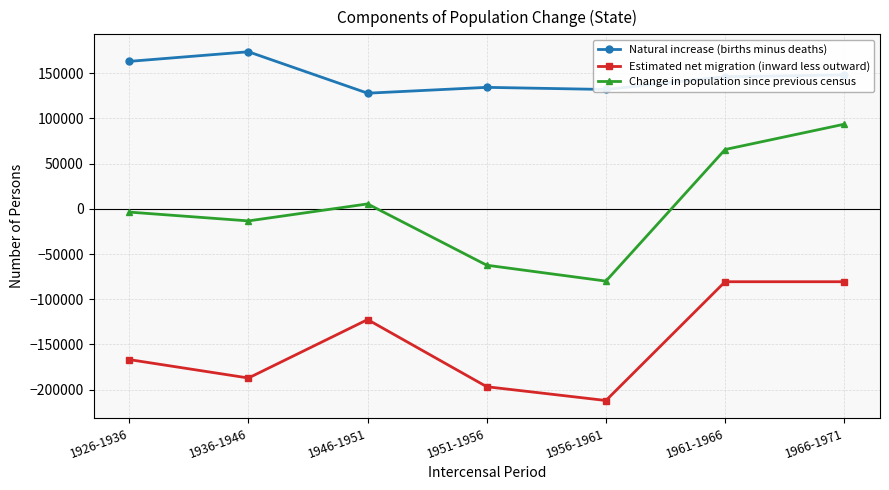

Rank the series by their maximum value, from highest to lowest.

Natural increase (births minus deaths), Change in population since previous census, Estimated net migration (inward less outward)